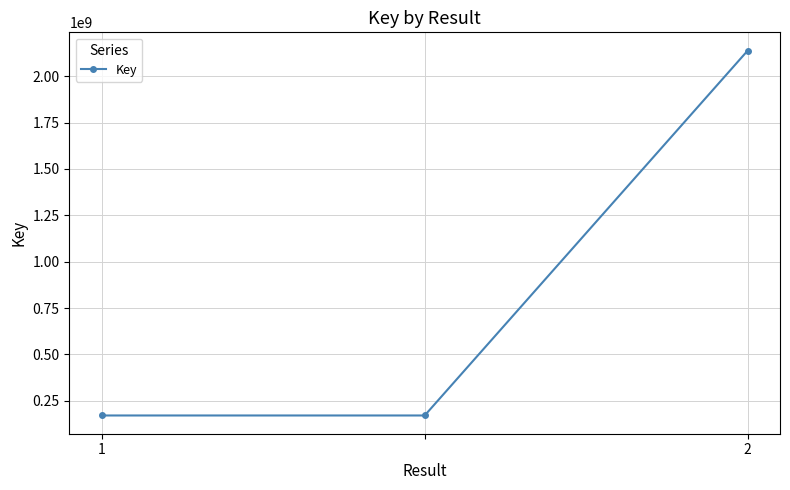

What is the minimum value shown in the chart?

171278661